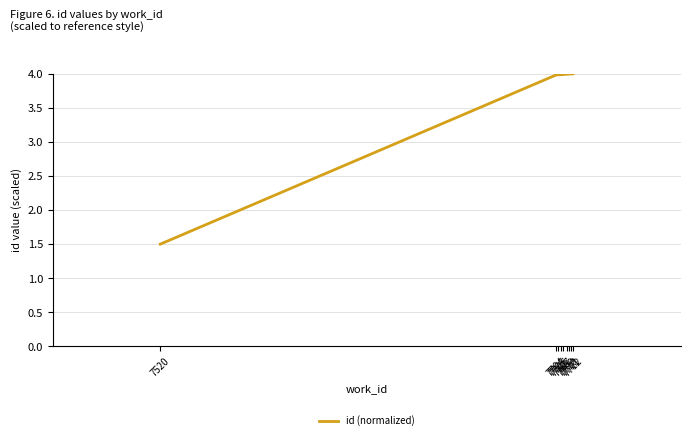

What is the difference between the maximum and minimum values?

2.5